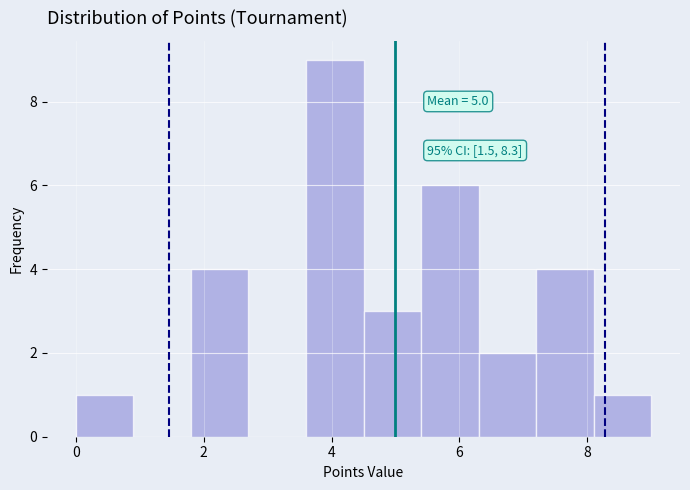

Over which range of the x-axis is the bar tallest?

3.6 to 4.5